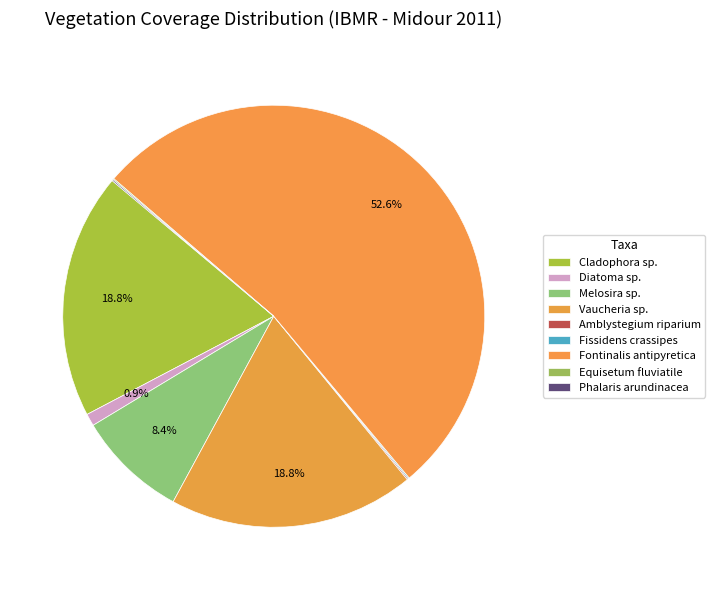

Which slice is the smallest?

Amblystegium riparium